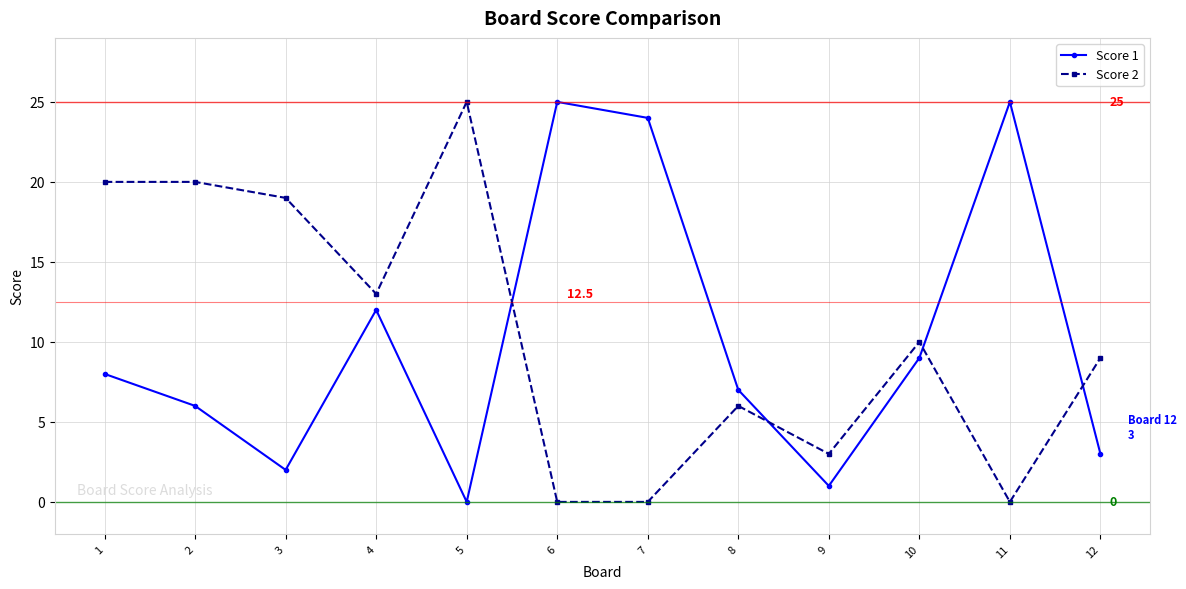

True or false: Score 2 and Score 1 intersect in this chart.

True